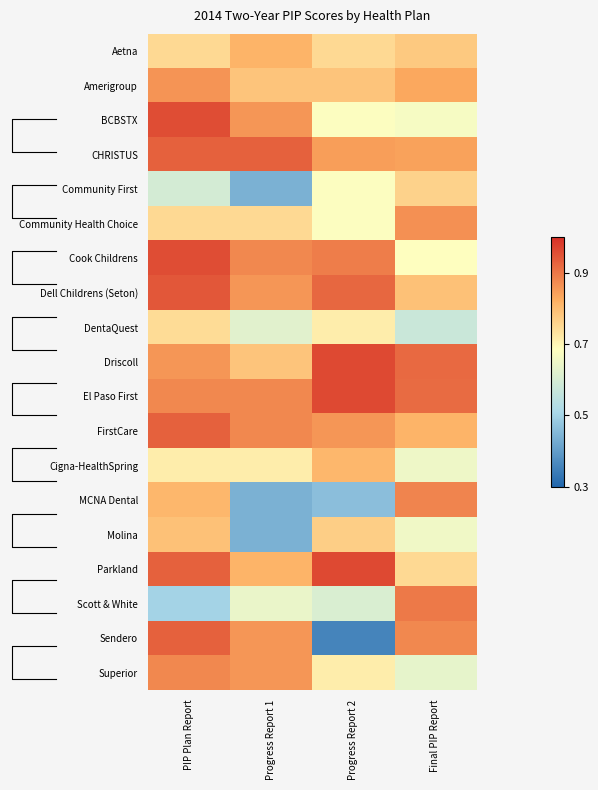

Rank the categories by Driscoll value from lowest to highest.

Progress Report 1, PIP Plan Report, Final PIP Report, Progress Report 2